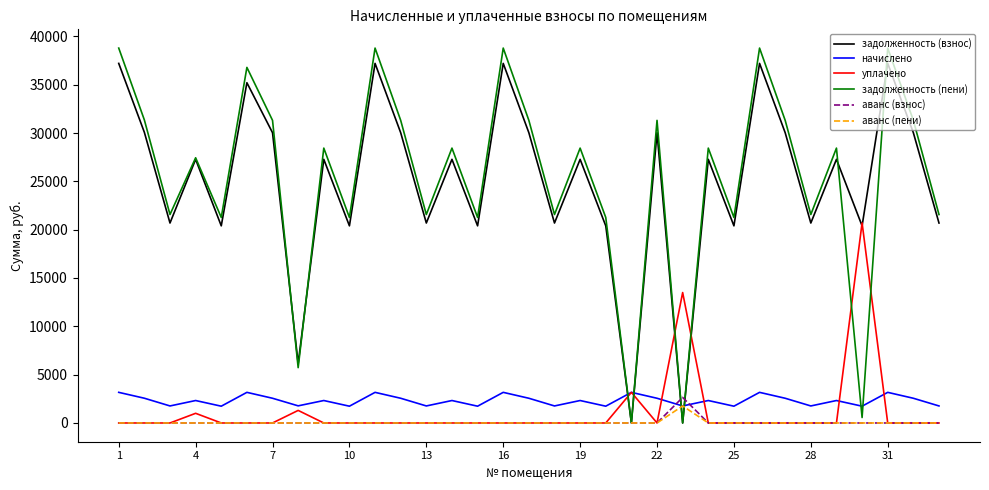

How many distinct data groups are displayed?

6